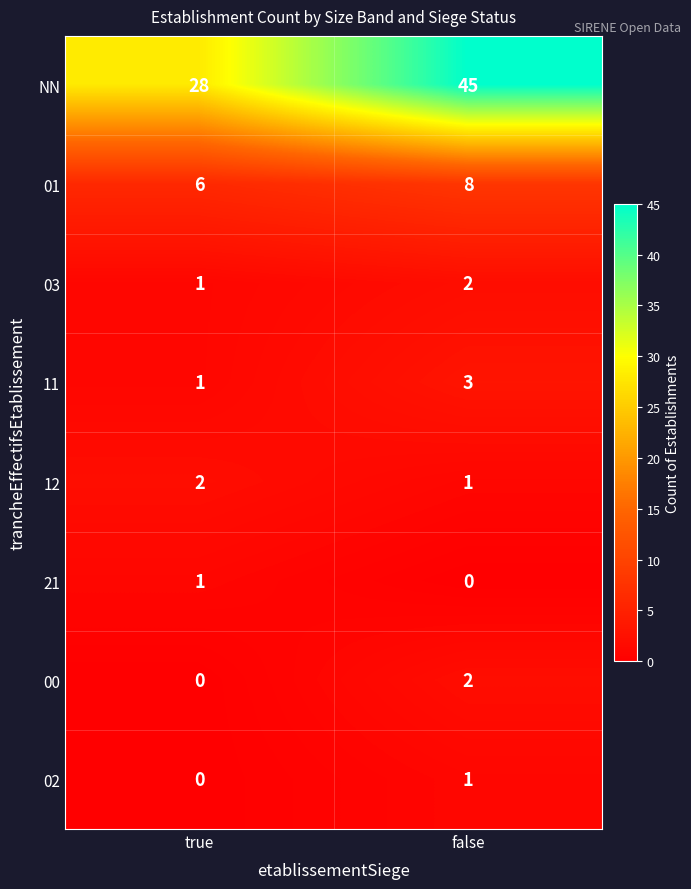

What is the approximate value of NN at false?

45